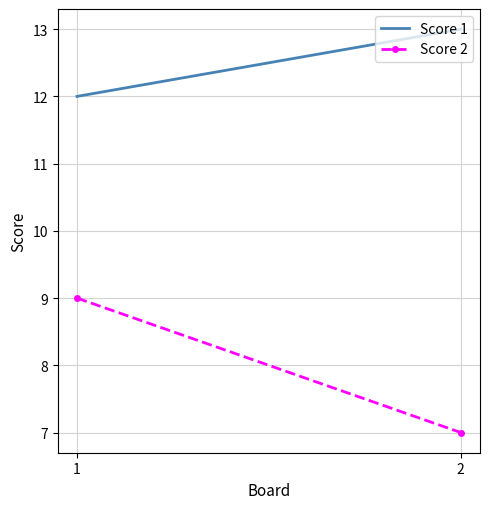

What is the difference between the Score 1 values at 1 and 2?

1